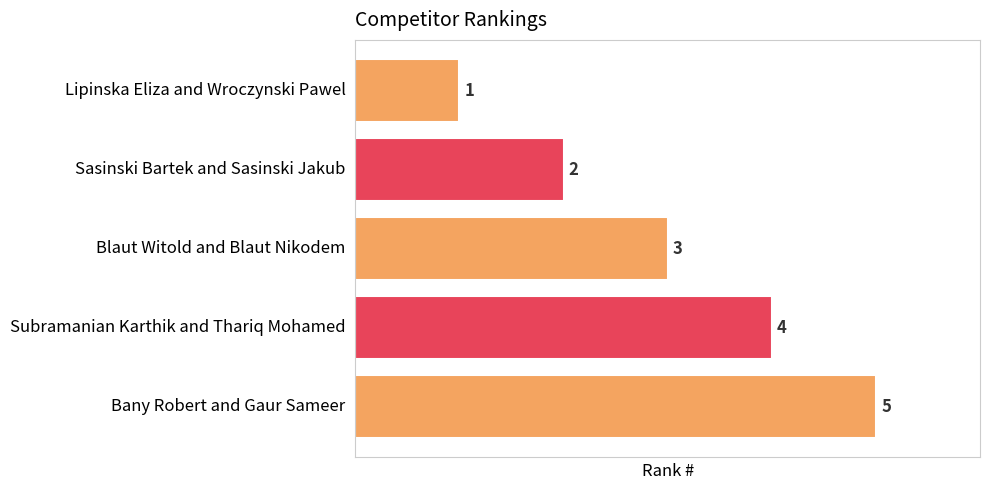

Rank the categories by value from lowest to highest.

Lipinska Eliza and Wroczynski Pawel, Sasinski Bartek and Sasinski Jakub, Blaut Witold and Blaut Nikodem, Subramanian Karthik and Thariq Mohamed, Bany Robert and Gaur Sameer